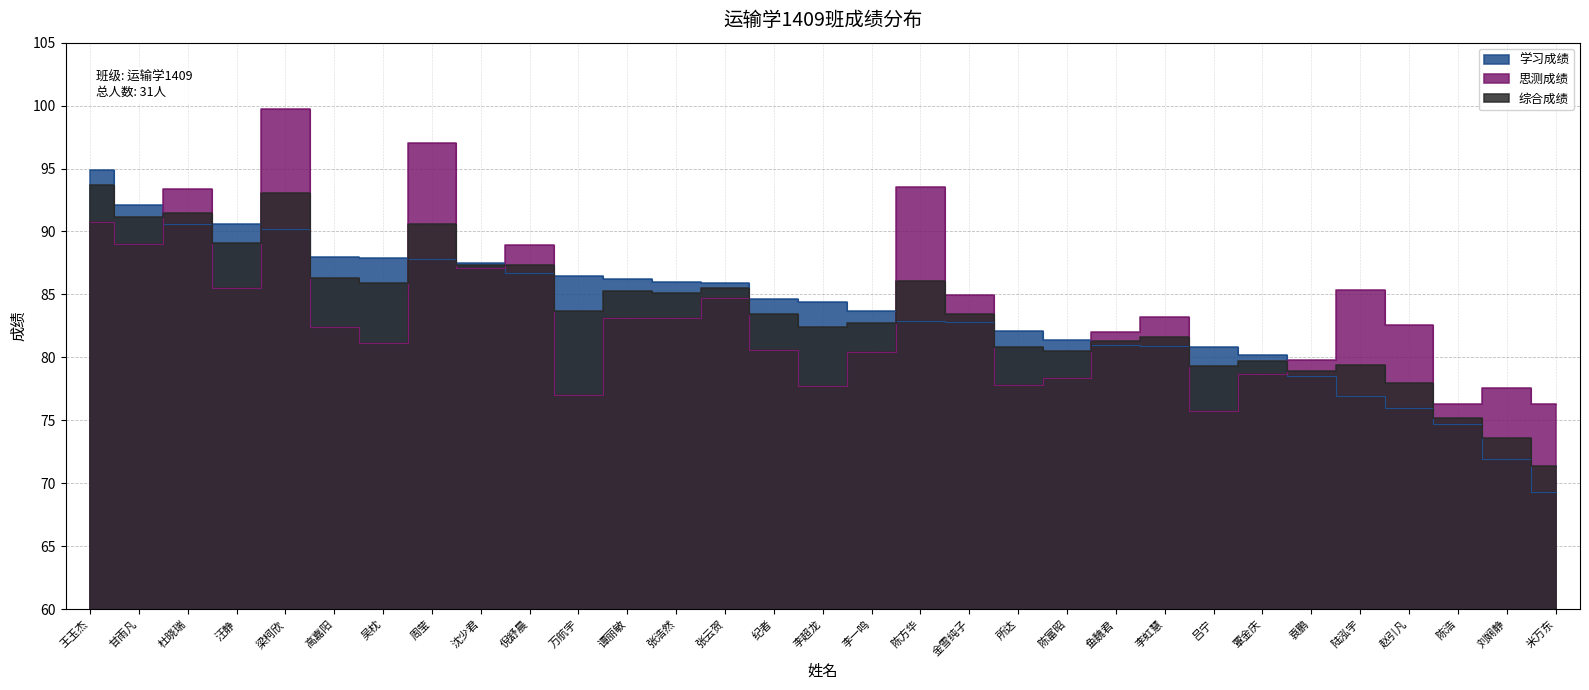

What is the value of the 思测成绩 point at the 14th from the left?

84.7